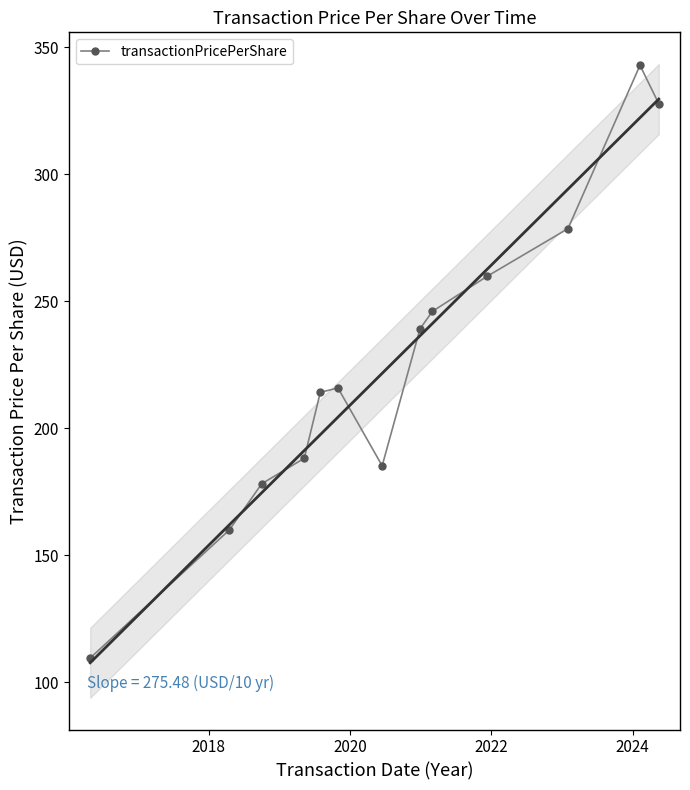

What is the minimum value for transactionPricePerShare?

109.6